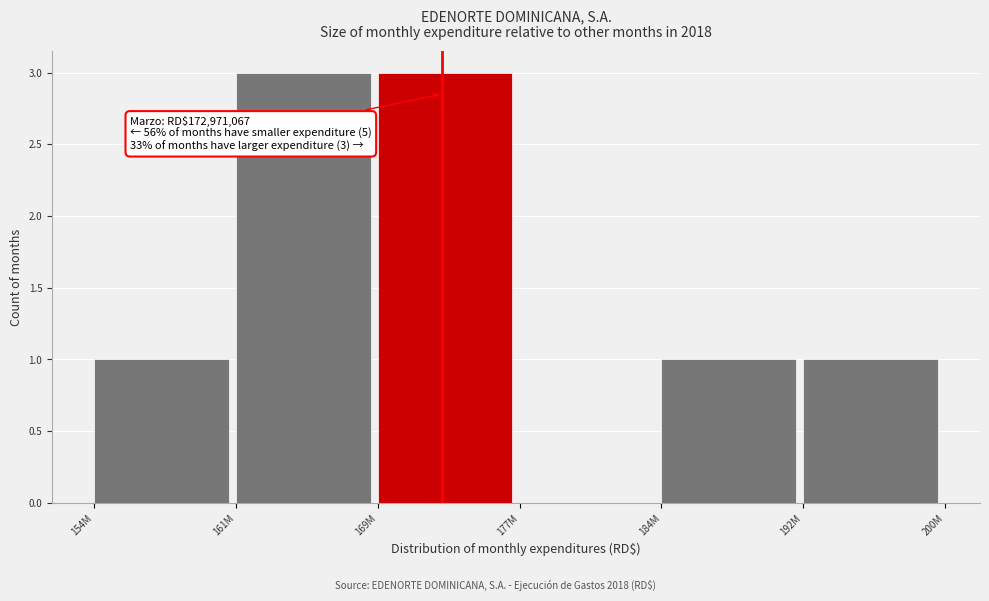

Reading right to left, what are all the values shown in this chart?

192M=1	184M=1	177M=0	169M=3	161M=3	154M=1